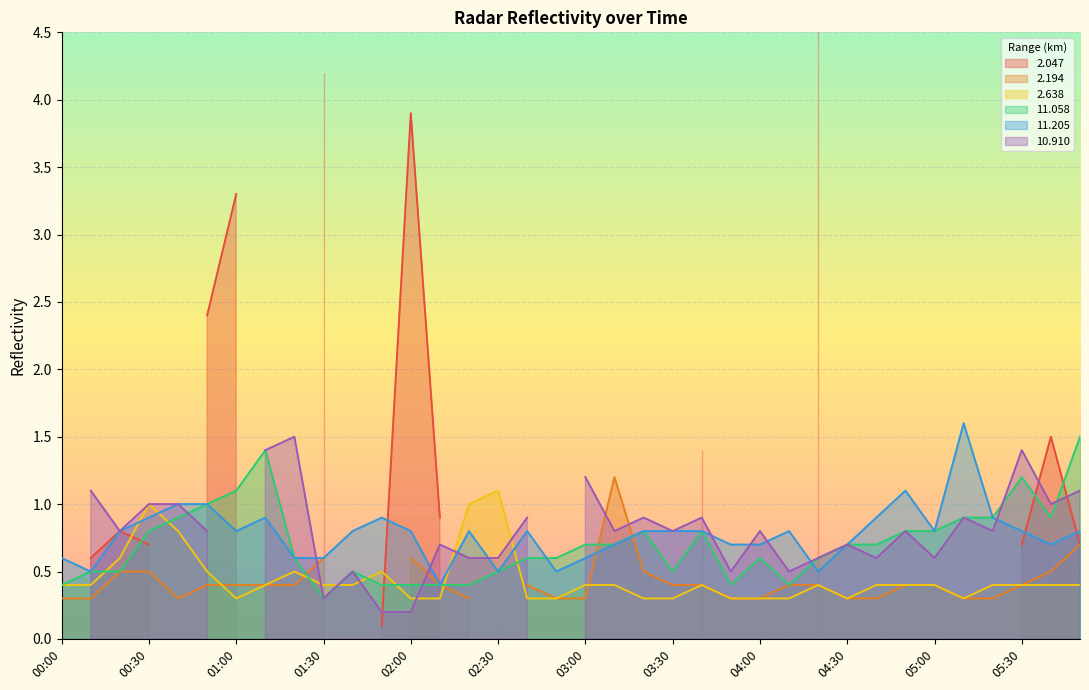

How many intersections are there between 2.638 and 11.205?

4